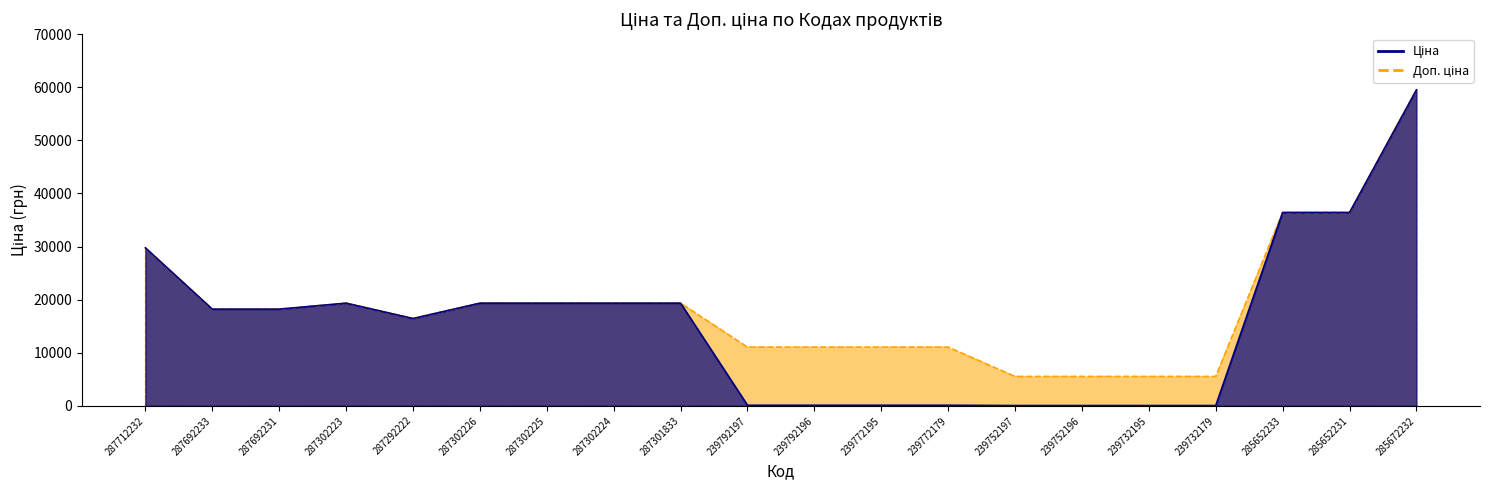

What is the difference between the maximum and second lowest values in the Доп. ціна series?

53995.0